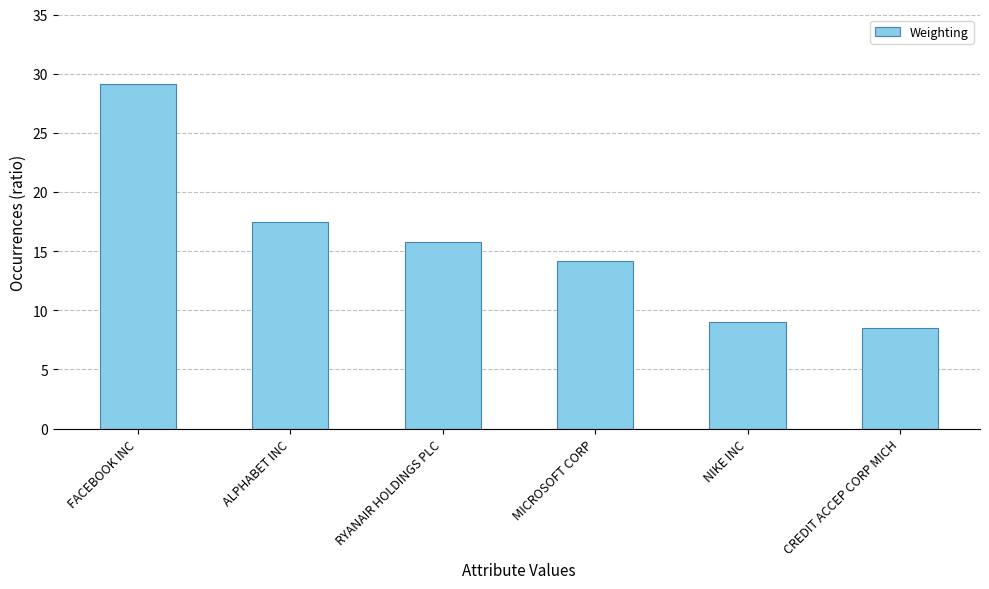

Rank the categories by value from highest to lowest.

FACEBOOK INC, ALPHABET INC, RYANAIR HOLDINGS PLC, MICROSOFT CORP, NIKE INC, CREDIT ACCEP CORP MICH